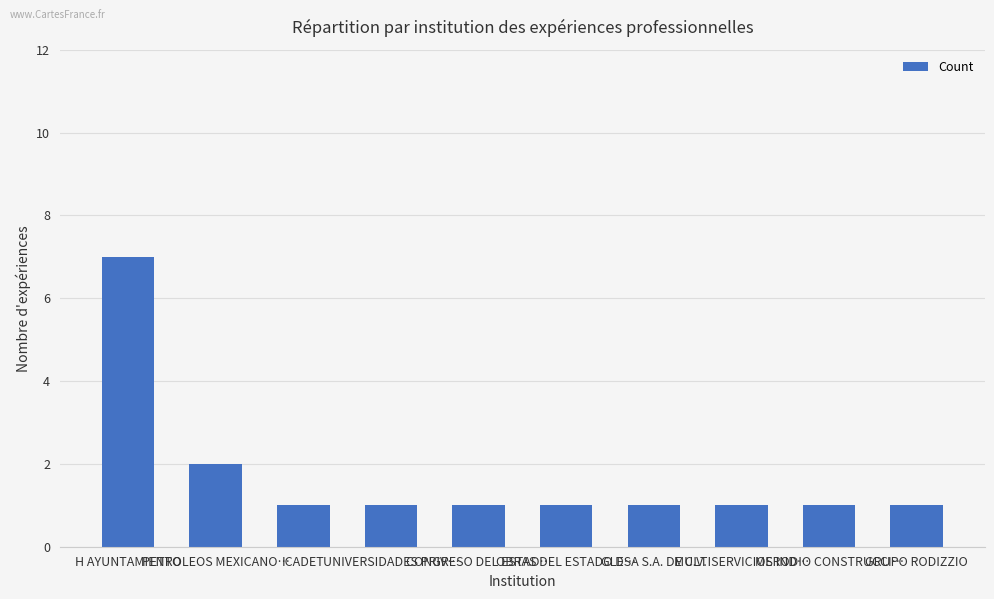

What is the greatest value displayed?

7